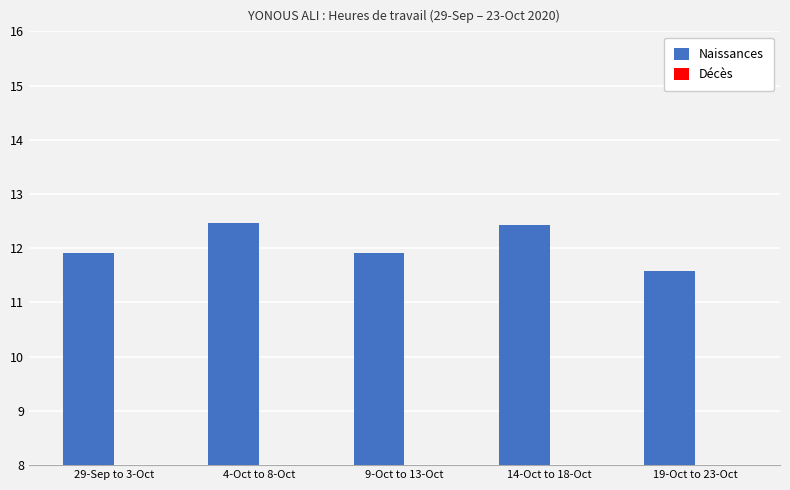

What is the label of the 5th bar from the left?

19-Oct to 23-Oct